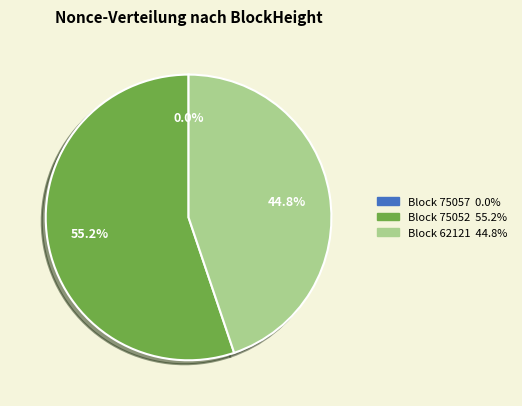

Is there a majority slice in this chart?

Yes